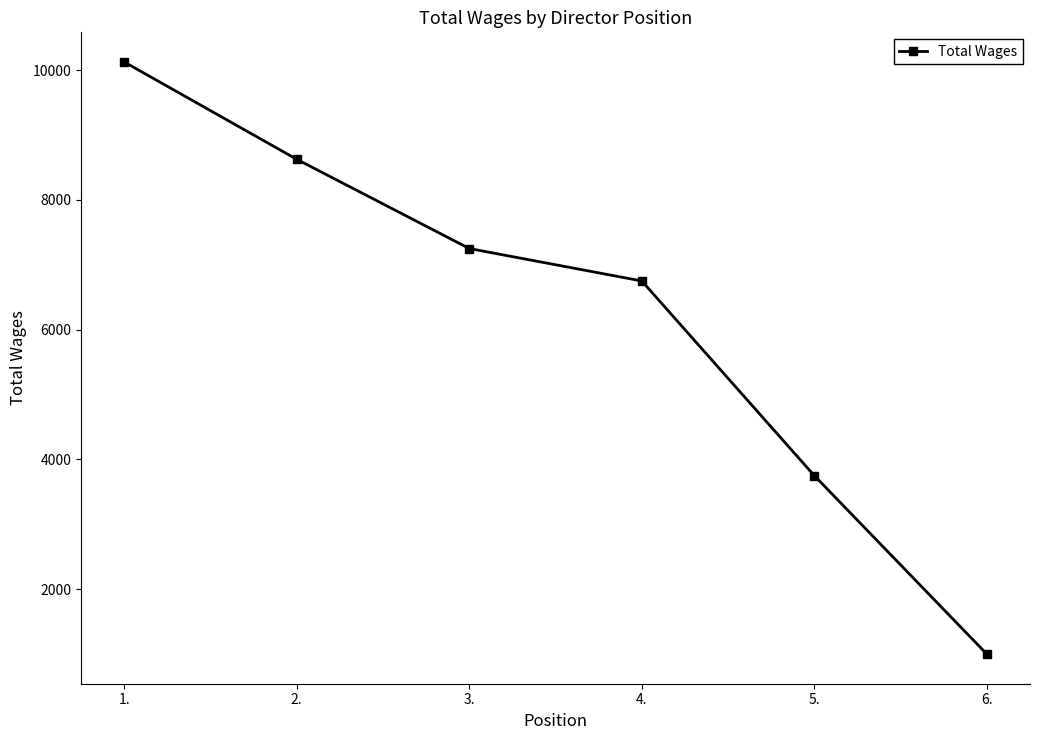

What is the maximum value shown in the chart?

10125